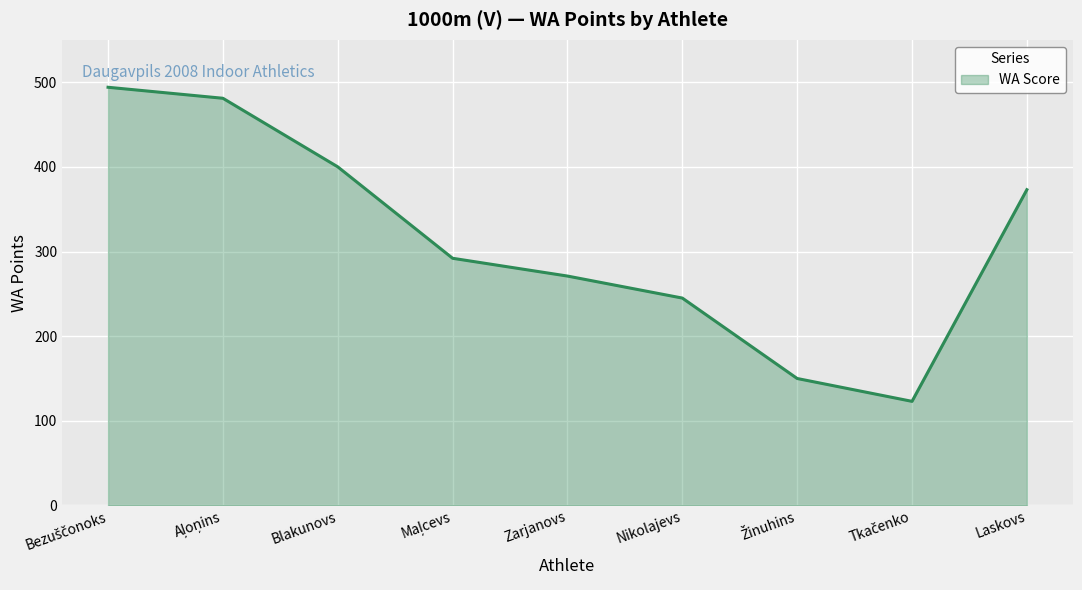

What is the ratio of the value at Nikolajevs to the value at Laskovs?

0.7